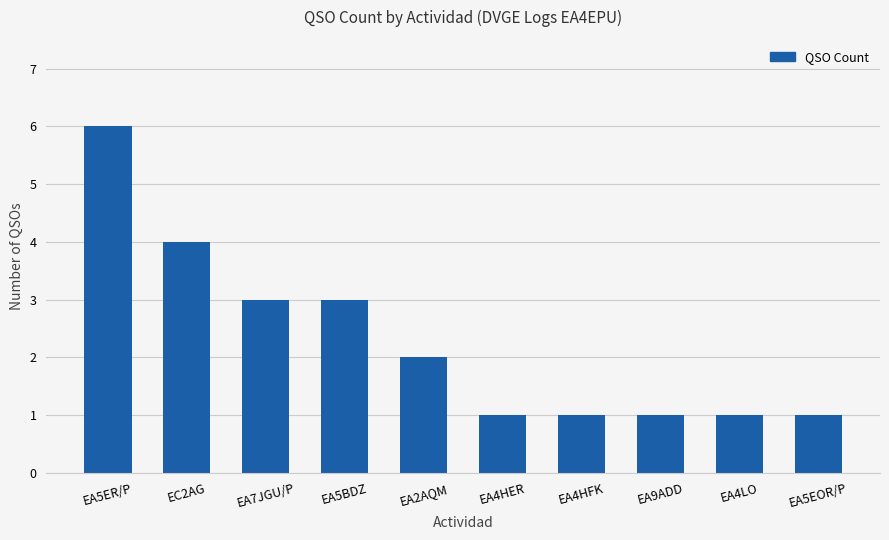

How many data points does each series have?

10